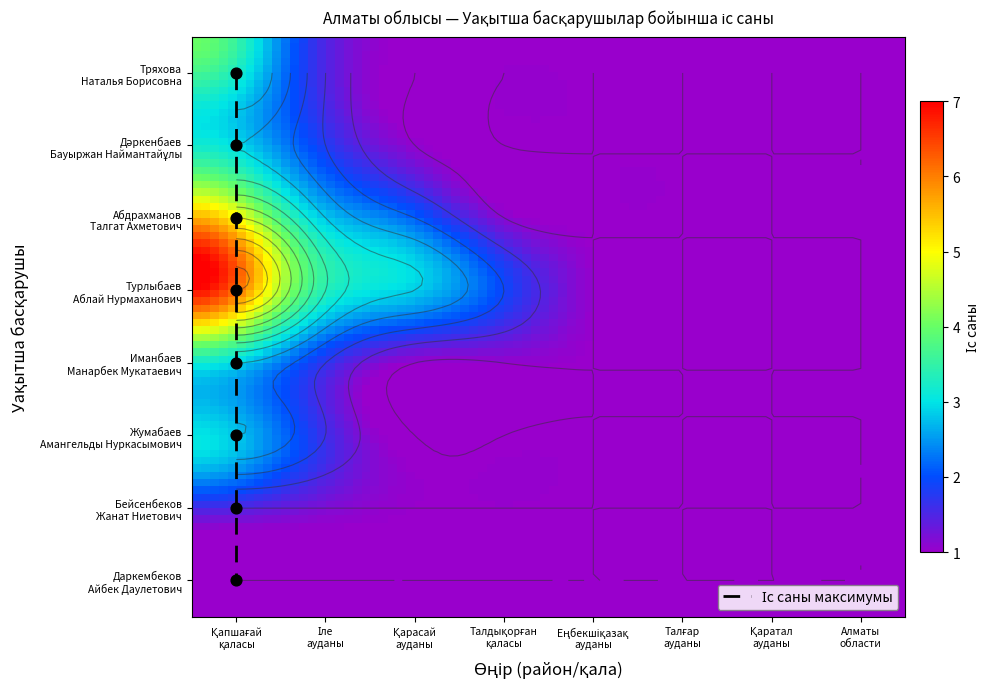

Where is Тряхова Наталья Борисовна nearest to the value 2?

Іле ауданы